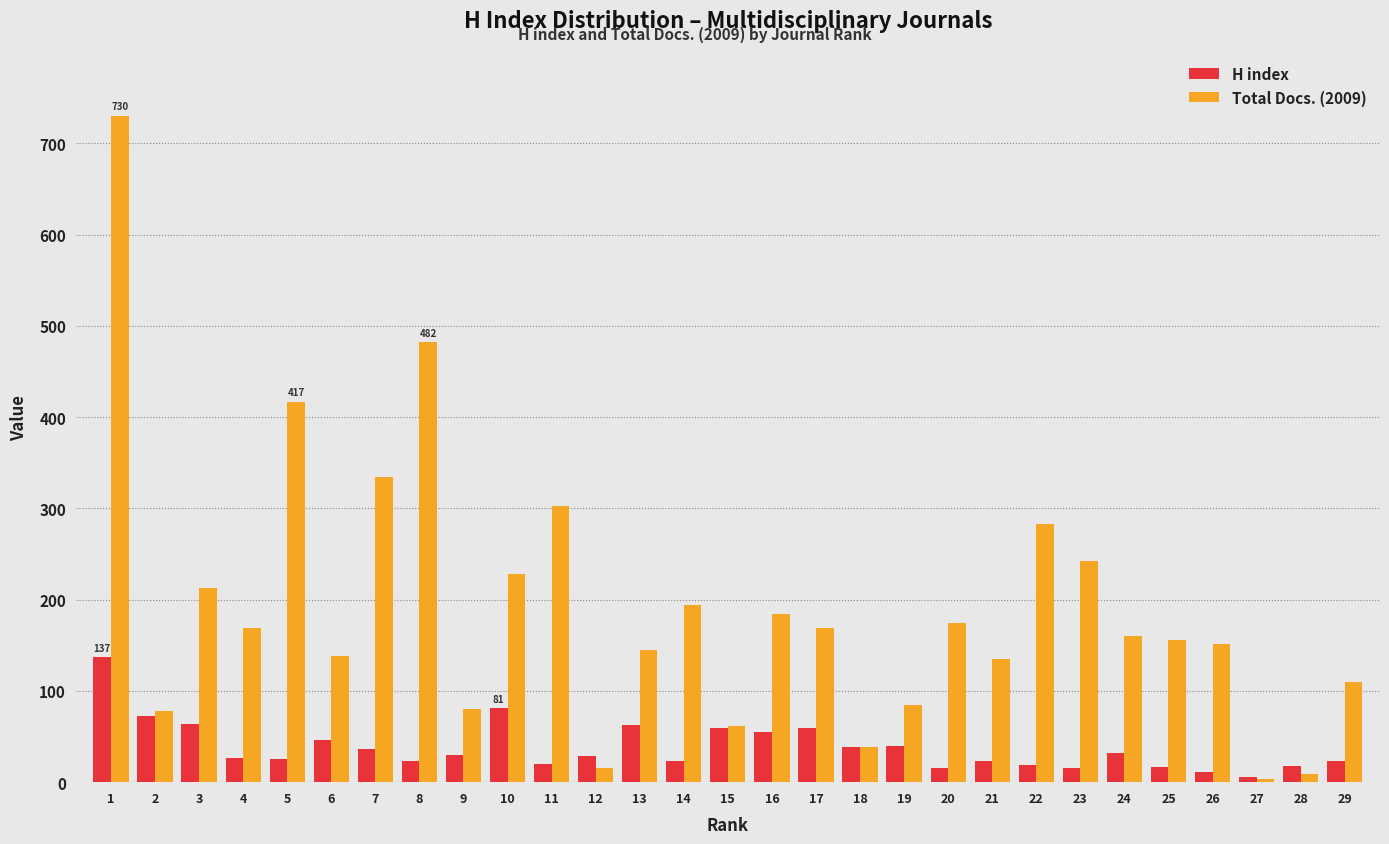

What is the greatest value displayed?

730